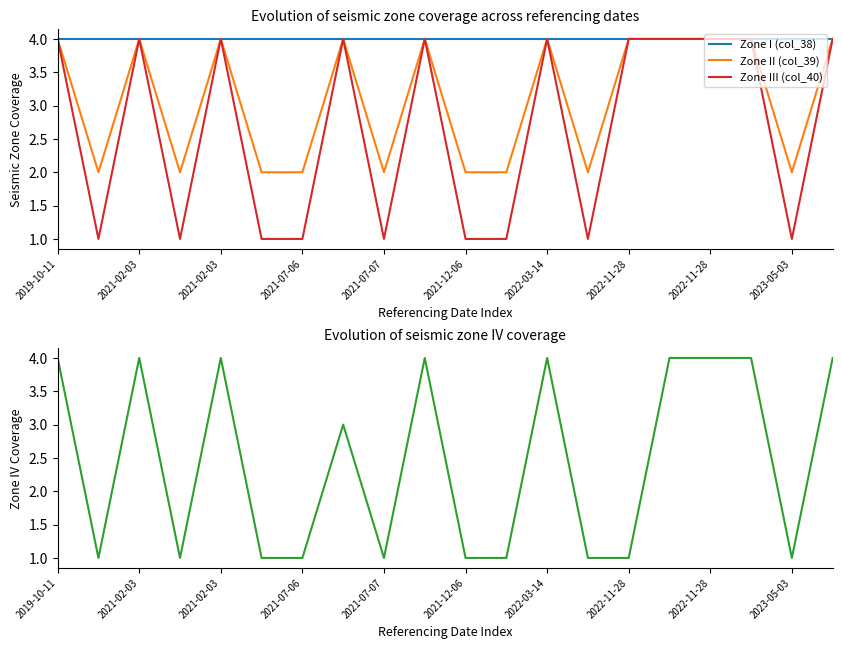

The value of Zone IV (col_41) at 19 is 1. True or false?

False